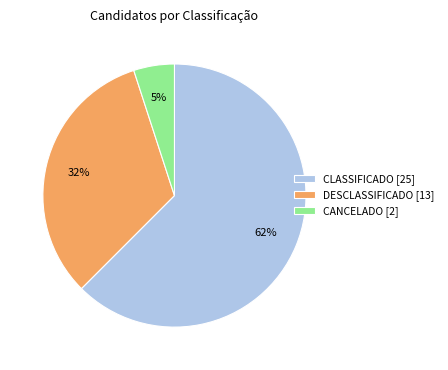

The CLASSIFICADO [25] slice represents 49% of the pie. True or false?

False